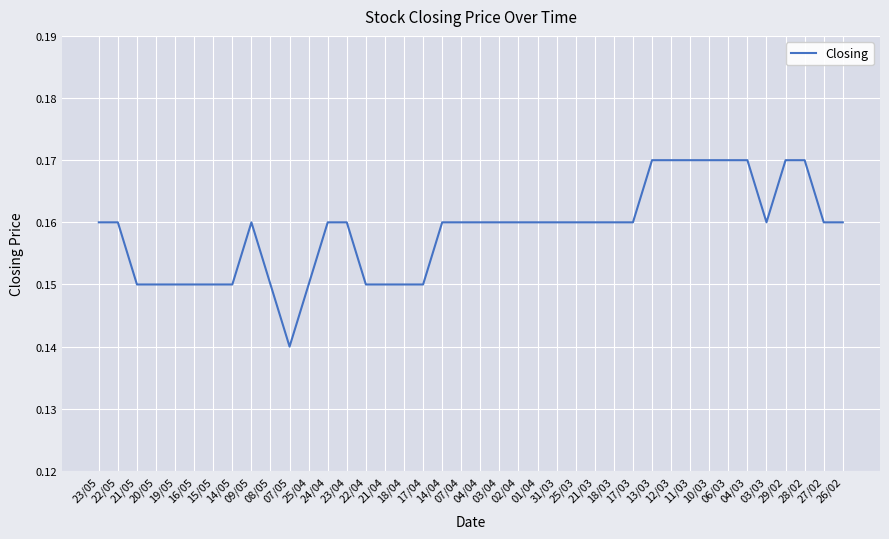

What is the label of the 7th point from the right?

06/03